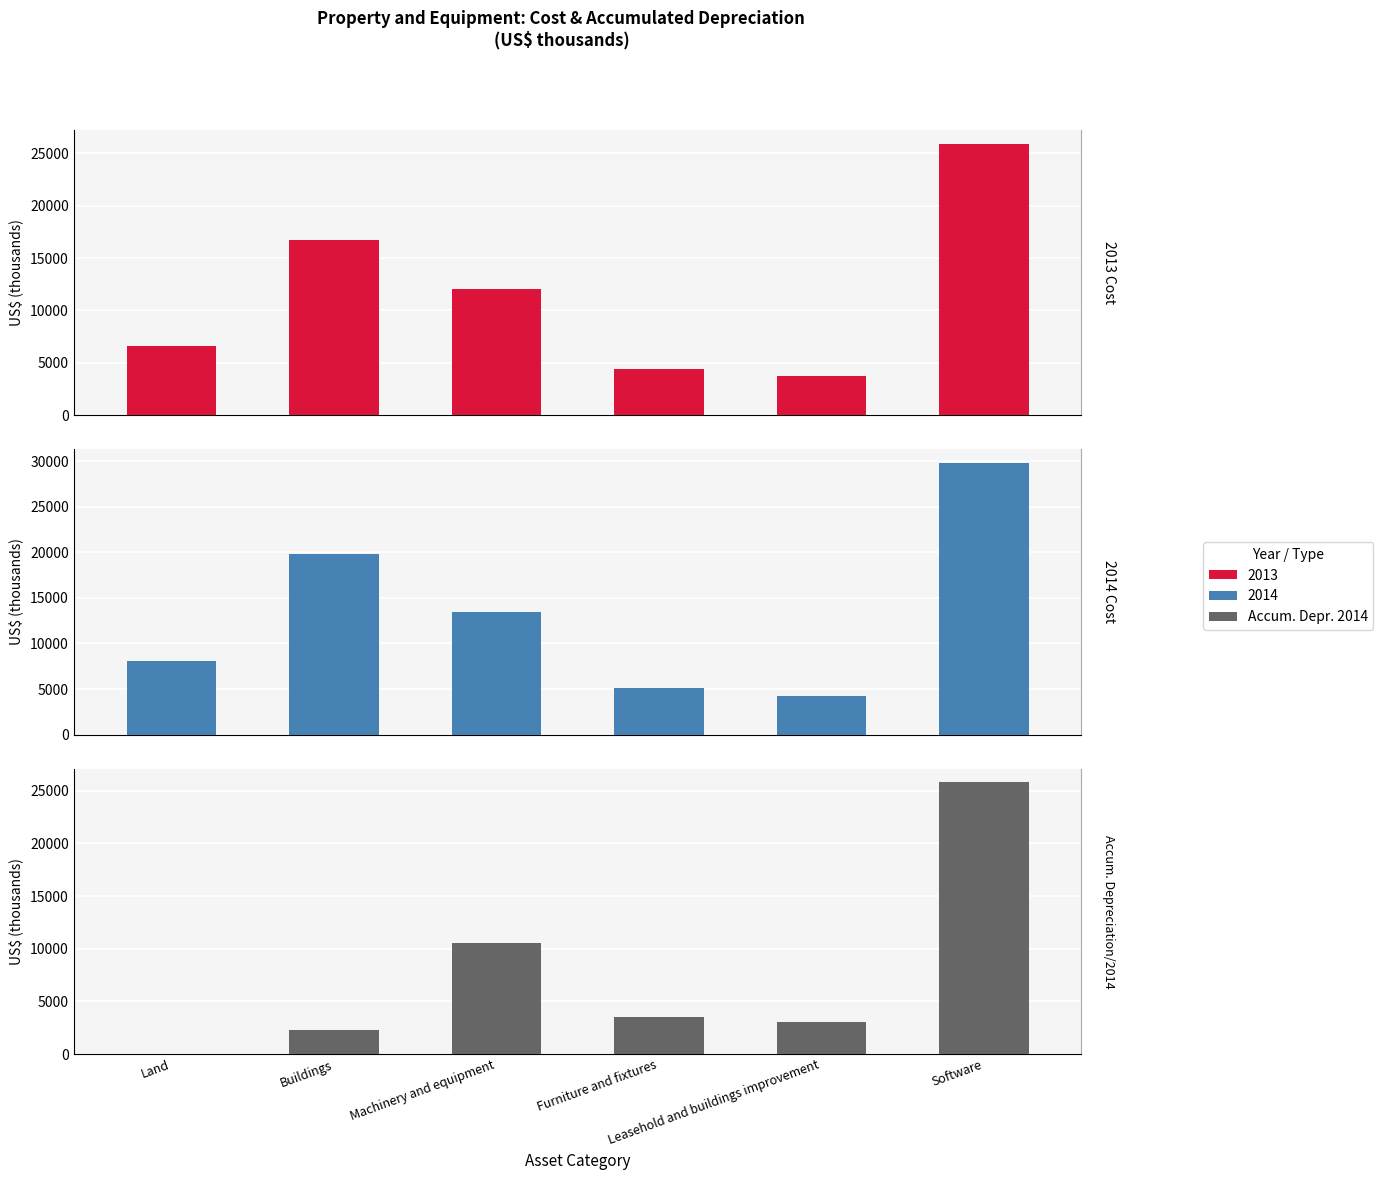

Is it true that the value at Furniture and fixtures is 3492?

True